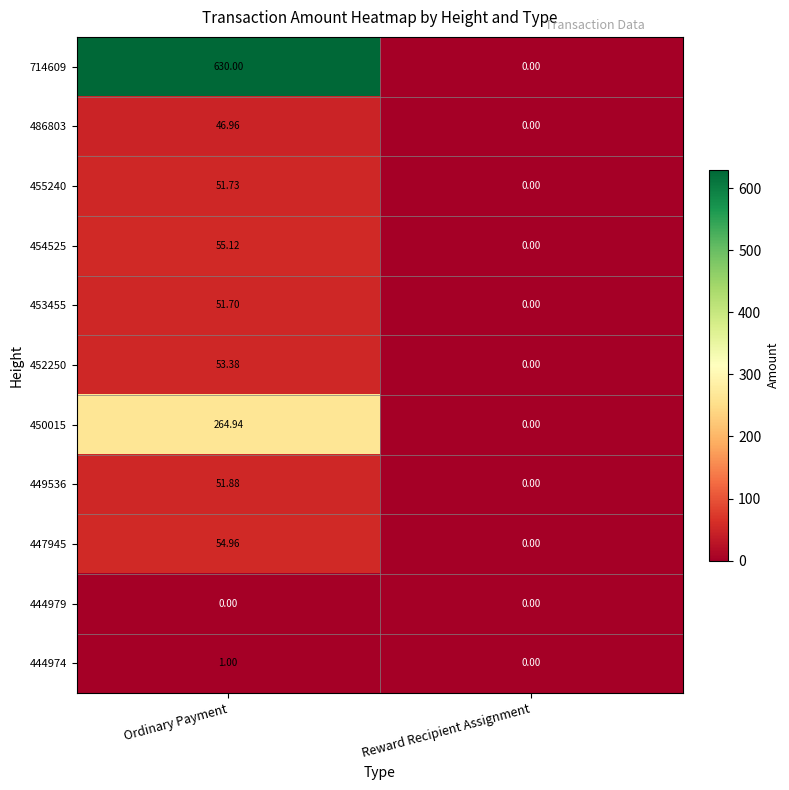

Where does the 449536 series first go above 51?

Ordinary Payment